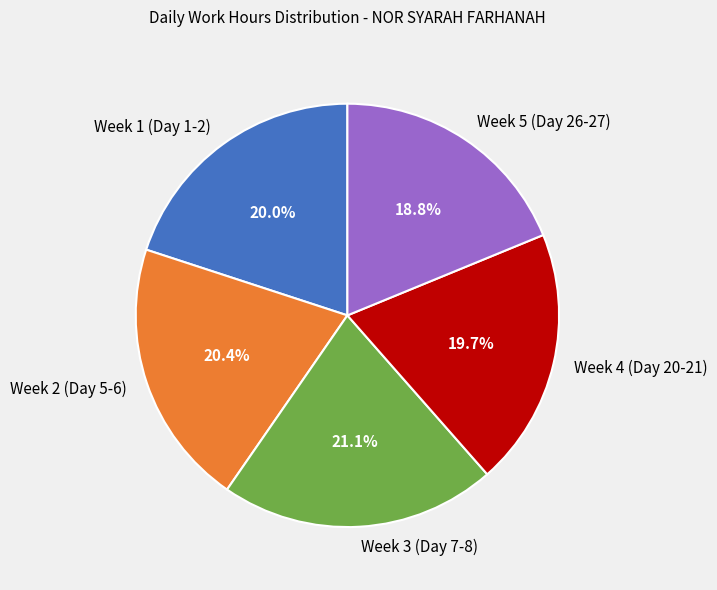

Does Week 4 (Day 20-21) account for over 50% of the chart?

No